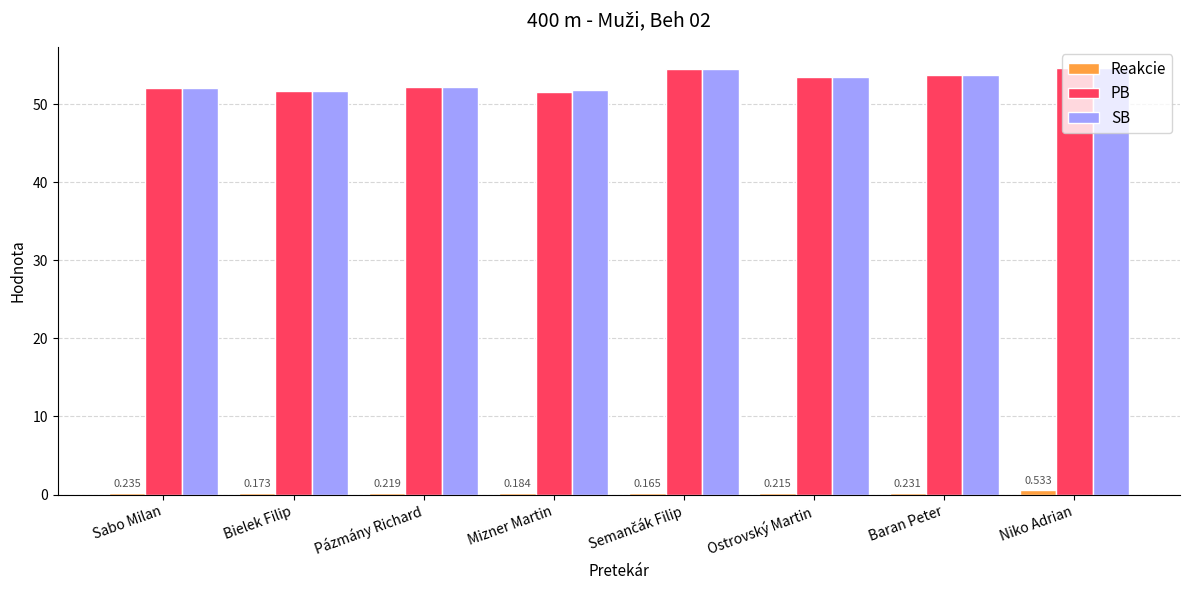

How many groups of bars are there?

8